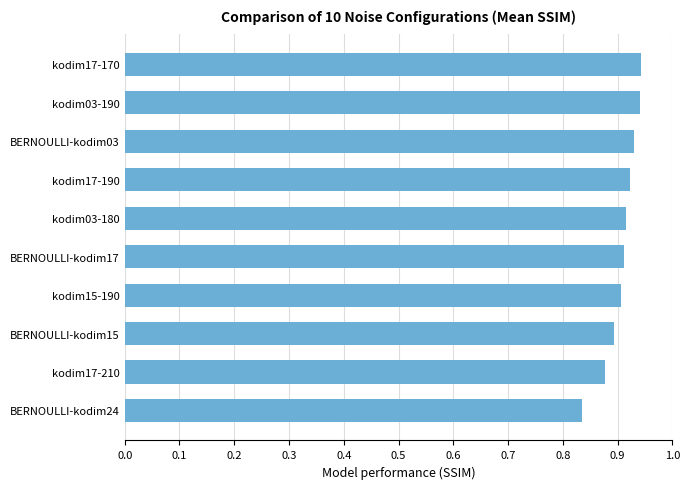

Which category has the lowest value across all series?

BERNOULLI-kodim24